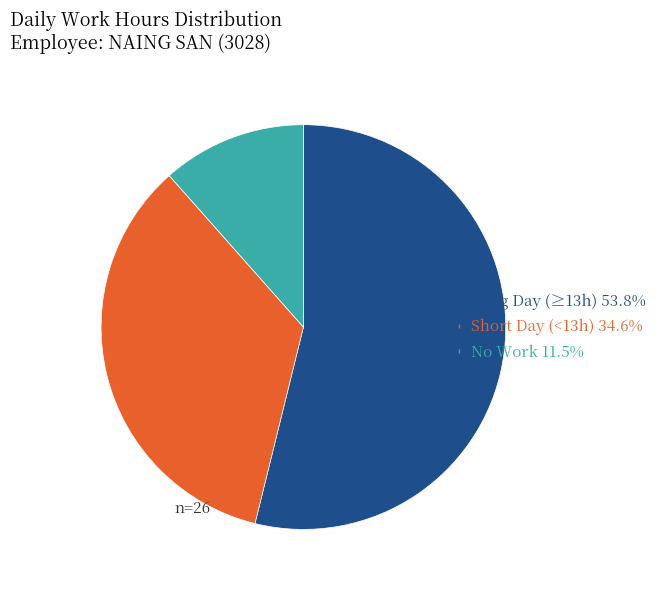

Does any single category account for the majority?

Yes